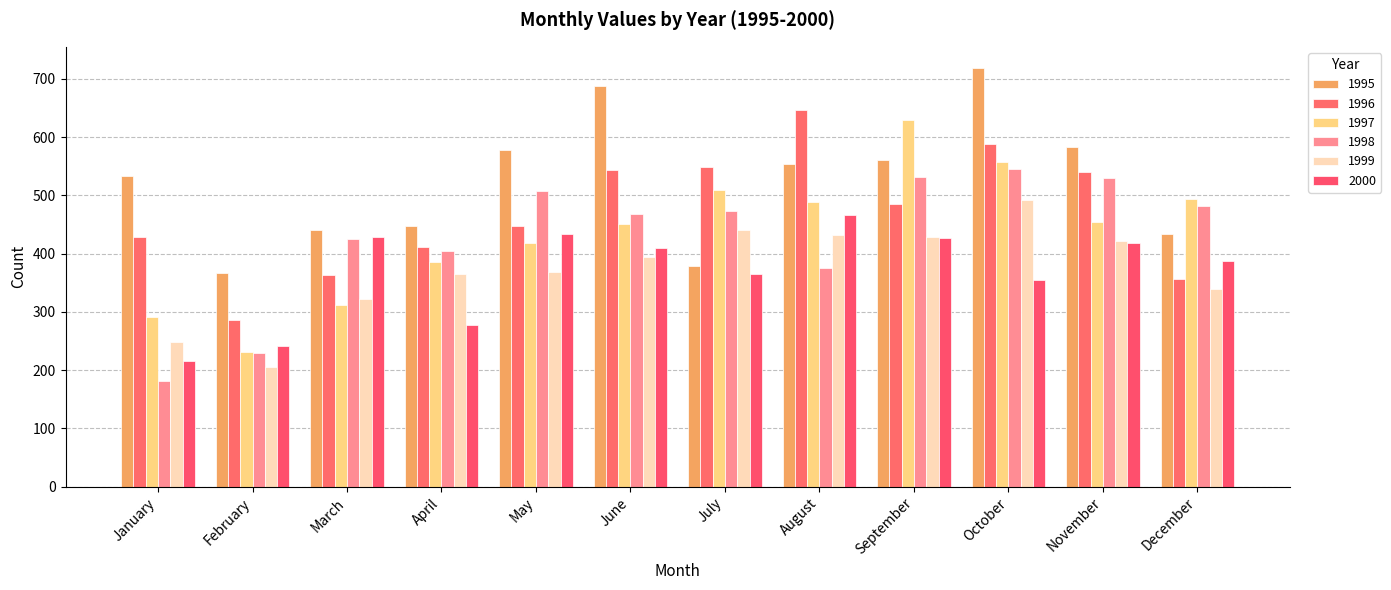

Rank the categories by 1995 value from highest to lowest.

October, June, November, May, September, August, January, April, March, December, July, February